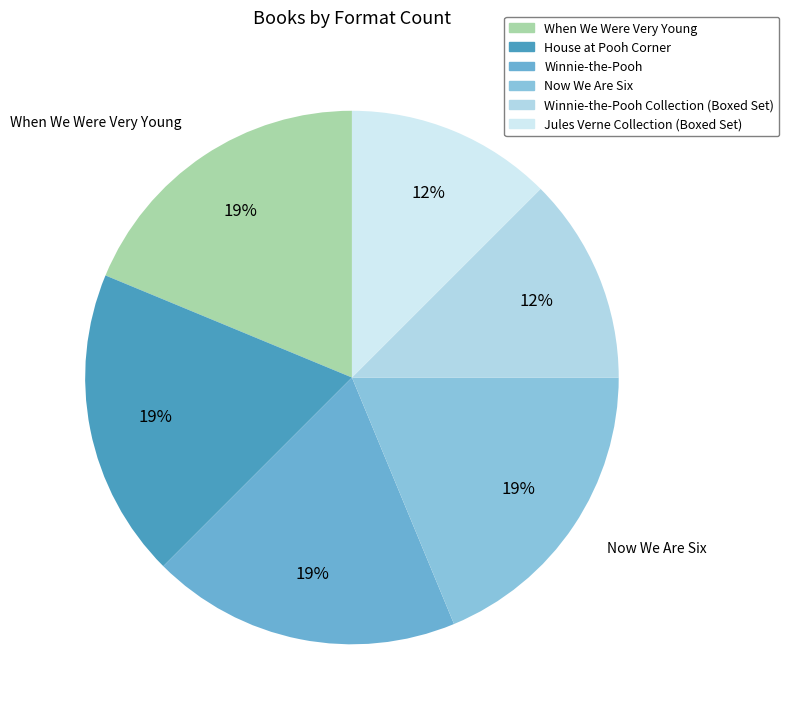

Which slice is the smallest?

Winnie-the-Pooh Collection (Boxed Set)